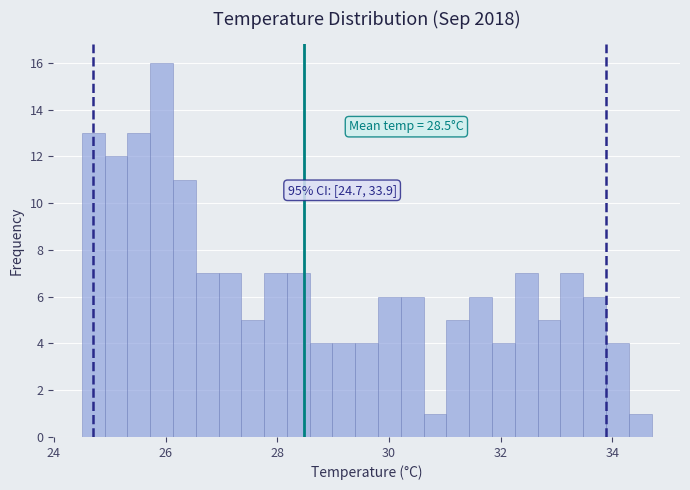

Read against the x-axis, roughly where is the centre of the tallest bar?

26.0